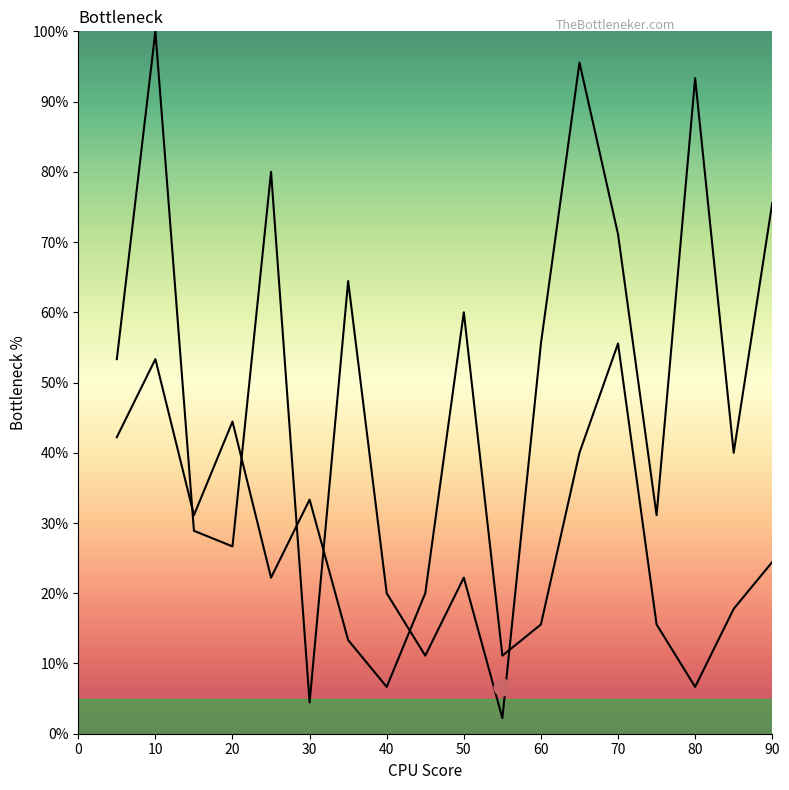

What are all the series names shown in the legend?

A, B